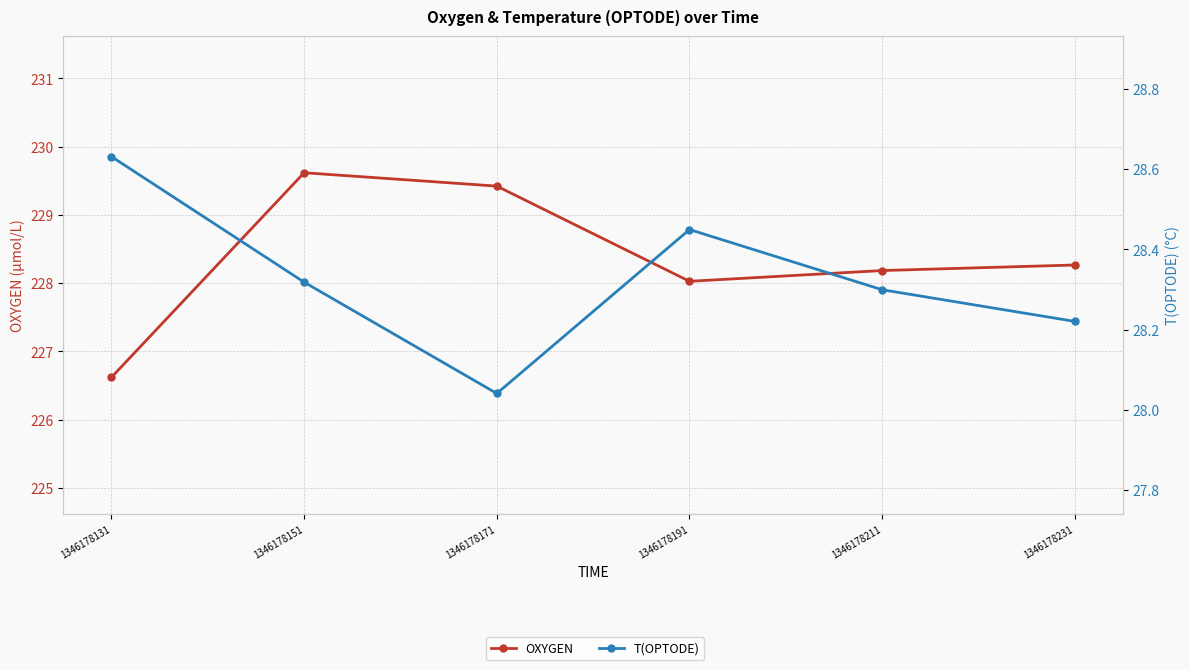

What is the difference between the T(OPTODE) values at 1346178131 and 1346178151?

0.3